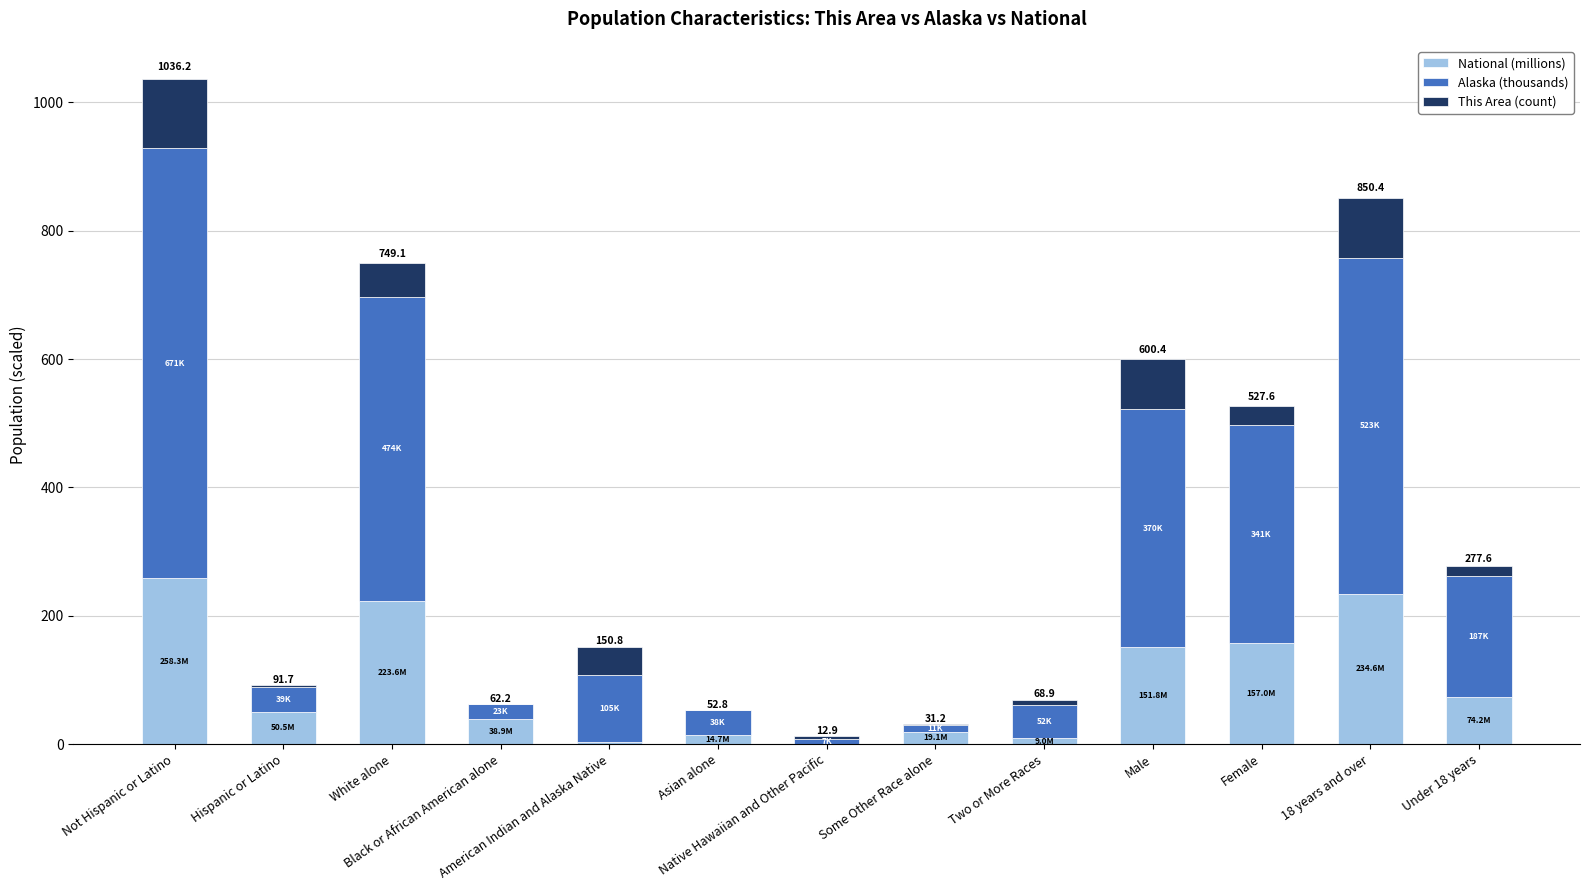

Are the bars grouped side by side (vs. stacked)?

No